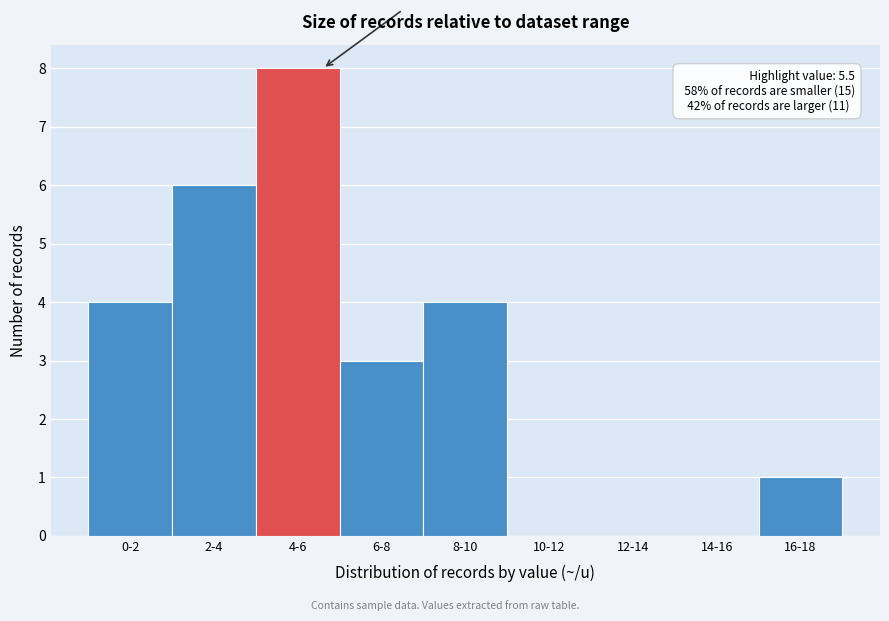

Reading right to left, what are all the values shown in this chart?

16-18=1	14-16=0	12-14=0	10-12=0	8-10=4	6-8=3	4-6=8	2-4=6	0-2=4